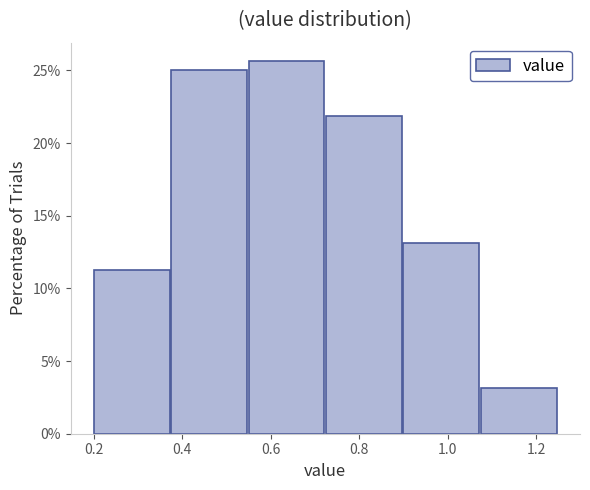

Which range on the x-axis has the tallest bar?

0.550 to 0.725